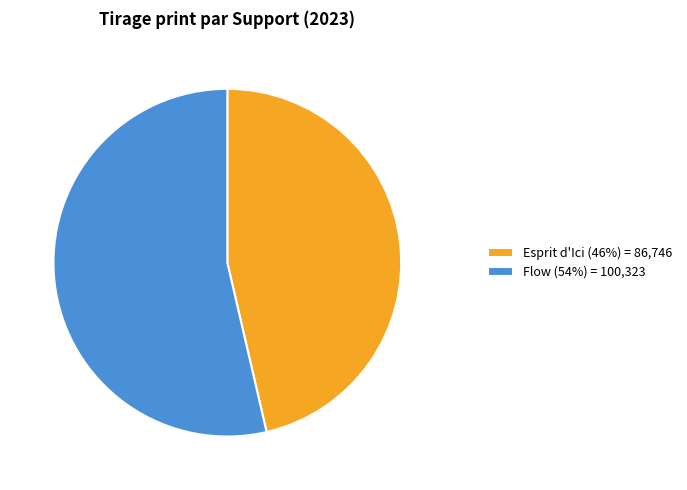

Is it true that Esprit d'Ici is 46% of the pie?

True